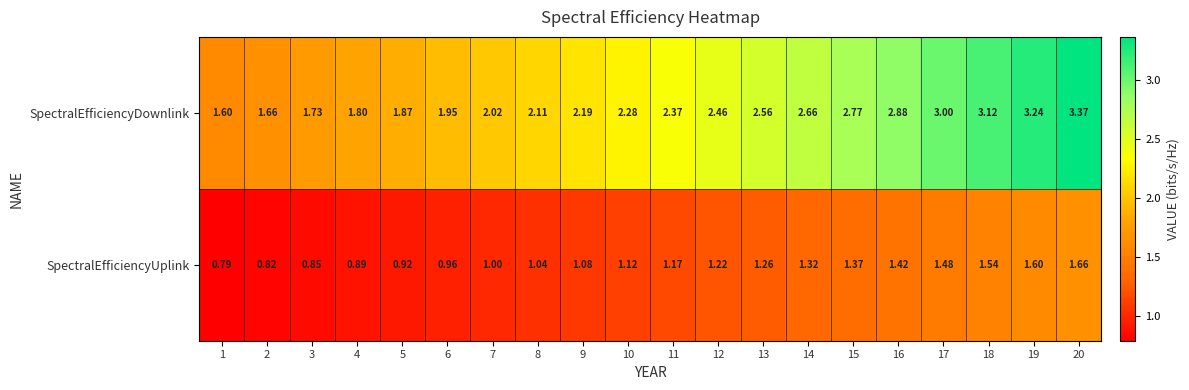

Rank the series by their maximum value, from lowest to highest.

SpectralEfficiencyUplink, SpectralEfficiencyDownlink